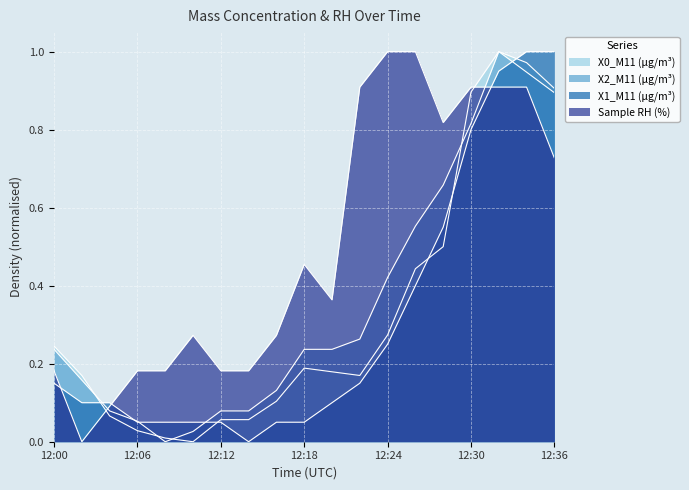

Rank the series by their maximum value, from lowest to highest.

X1_M11 (μg/m³), X2_M11 (μg/m³), X0_M11 (μg/m³), Sample RH (%)